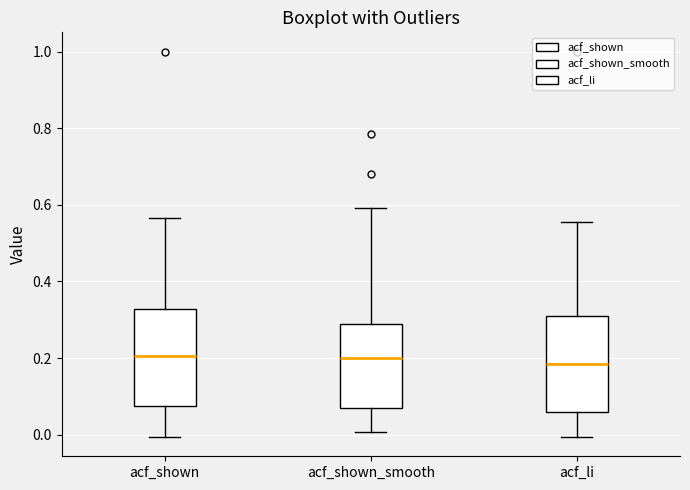

Reading left to right, transcribe this box plot: for each box, give where its median line is, the range the box spans, and where its two whiskers end, as read against the y-axis. The values are not printed on the chart, so give them approximately, as read against the axis.

acf_shown: median 0.20, box 0.08 to 0.32, whiskers 0.00 to 0.56
acf_shown_smooth: median 0.20, box 0.08 to 0.28, whiskers 0.00 to 0.60
acf_li: median 0.18, box 0.06 to 0.30, whiskers 0.00 to 0.56